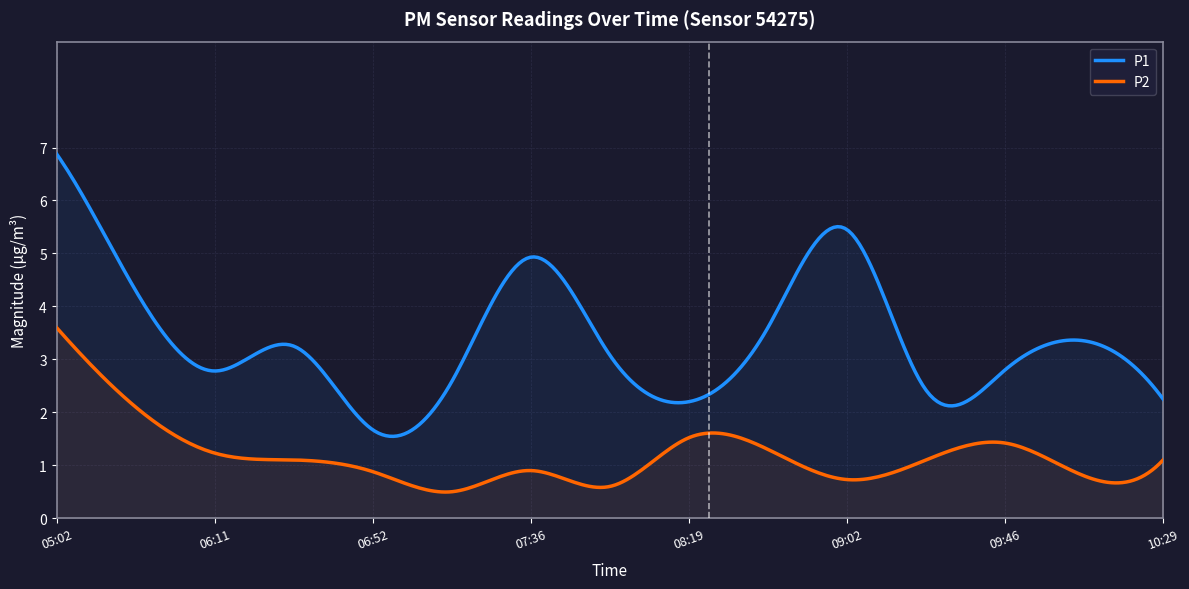

What is the label of the 11th point from the right?

06:52